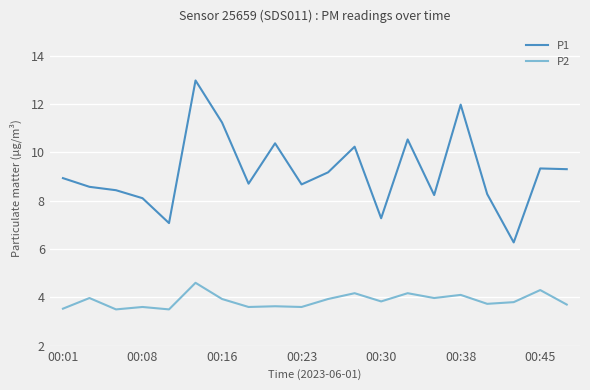

True or false: P1 and P2 cross at least once.

False